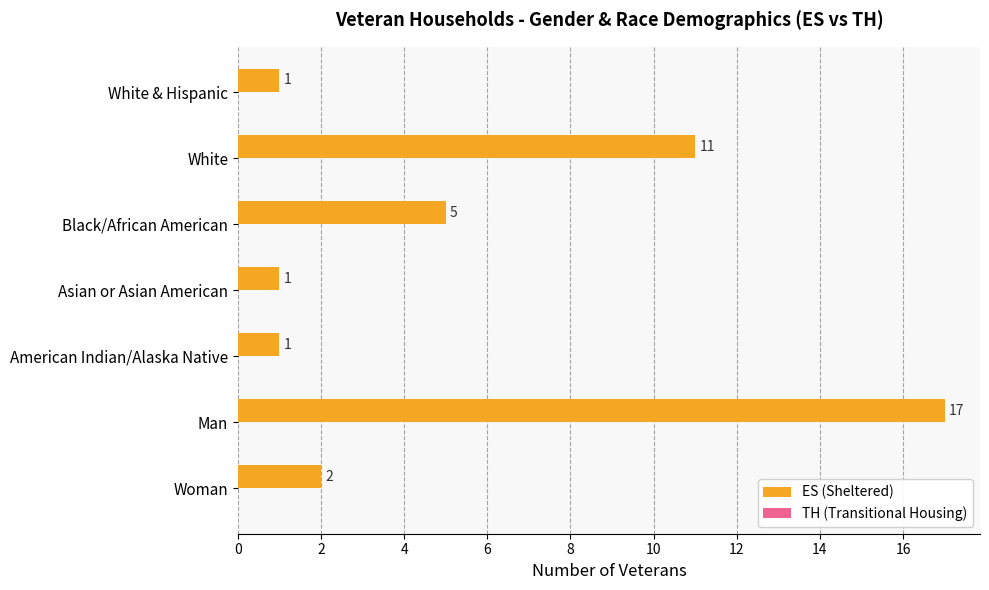

Reading bottom to top, what are all the values shown in this chart?

Woman=2	Man=17	American Indian/Alaska Native=1	Asian or Asian American=1	Black/African American=5	White=11	White & Hispanic=1